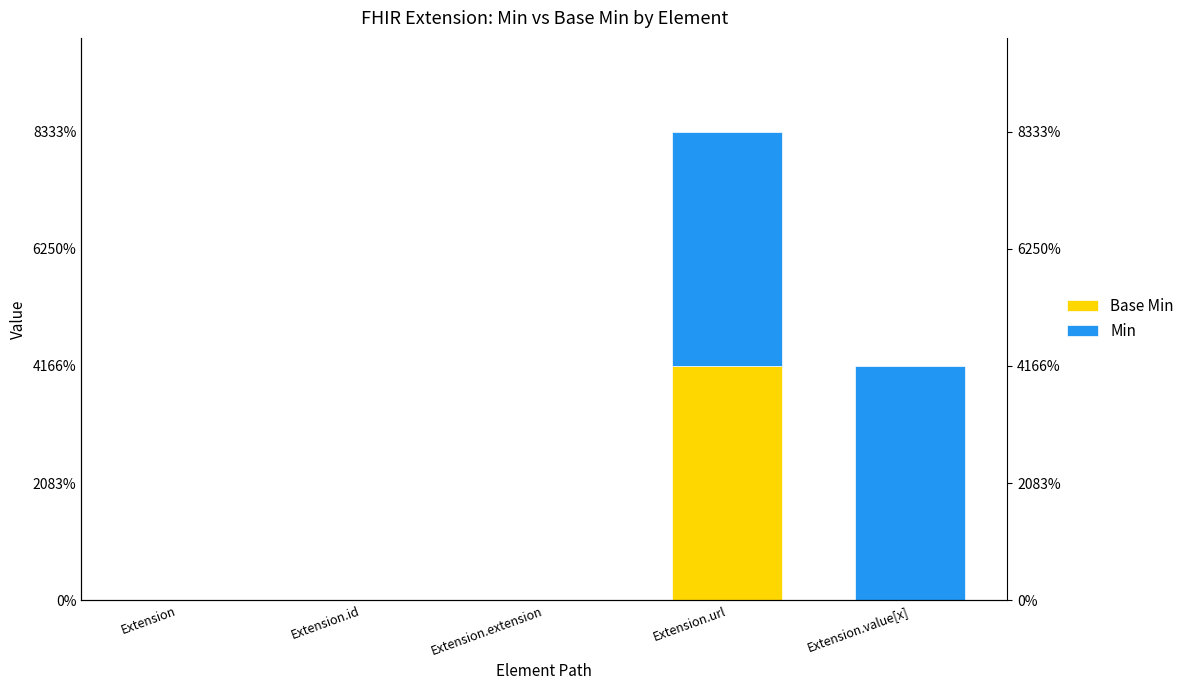

Reading right to left, list all the values displayed in this chart.

Base Min: 0	1	0	0	0
Min: 1	1	0	0	0